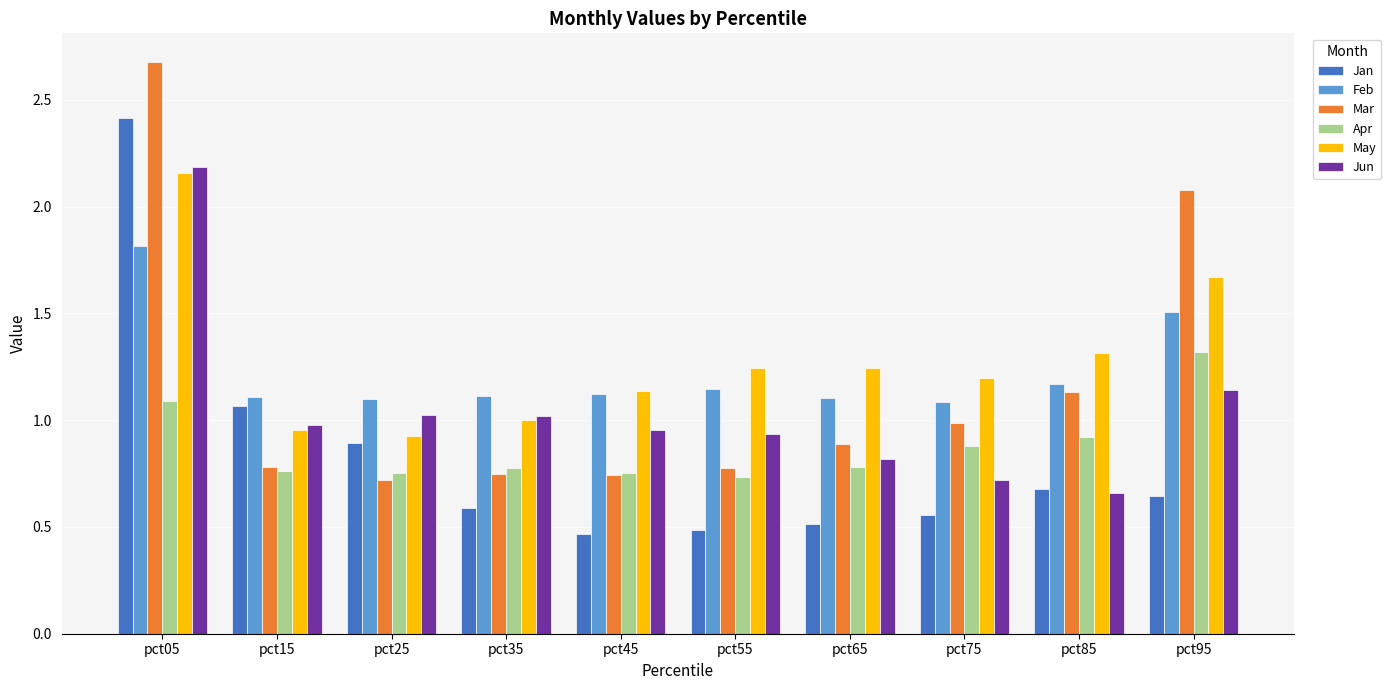

Which category has the highest value across all series?

pct05